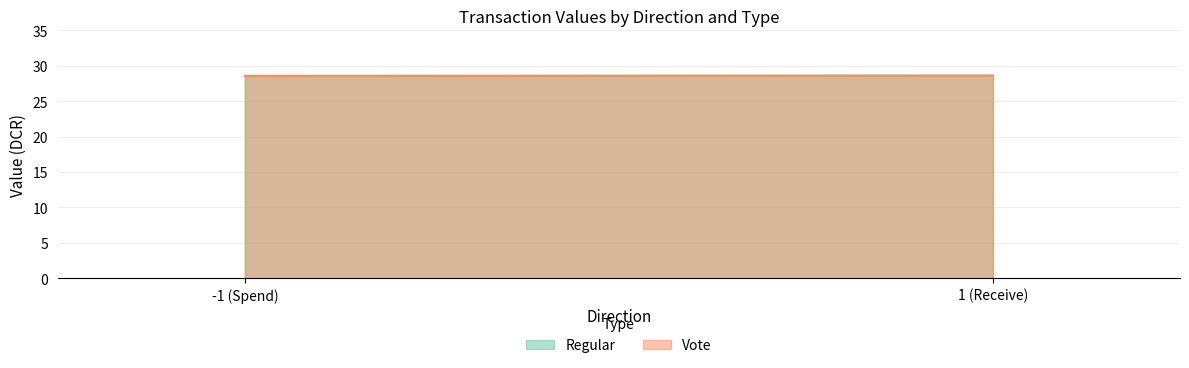

What is the sum of the Regular values at -1 and -1?

57.2